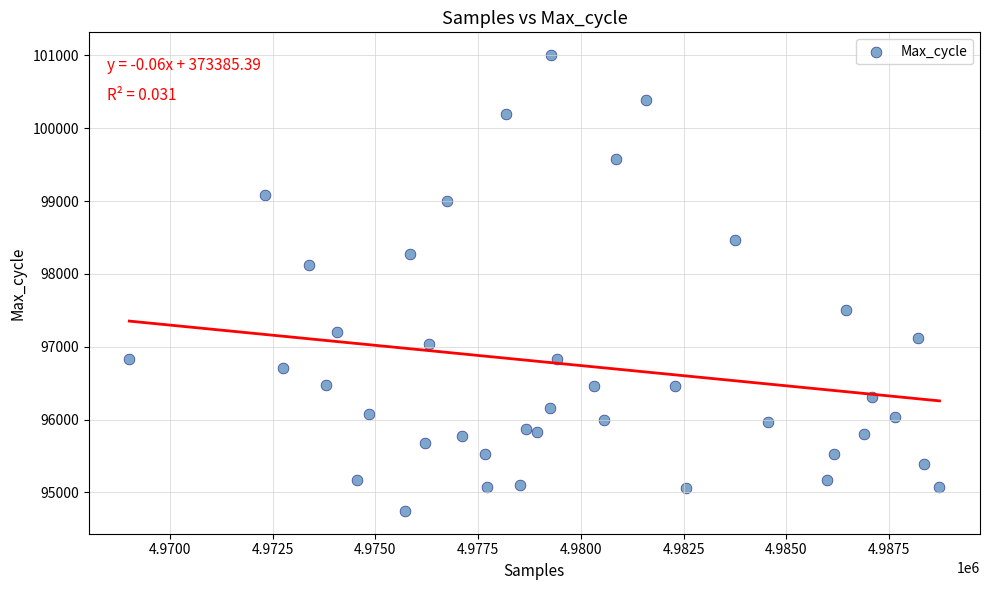

What is the range of Y values (max minus min)?

6255